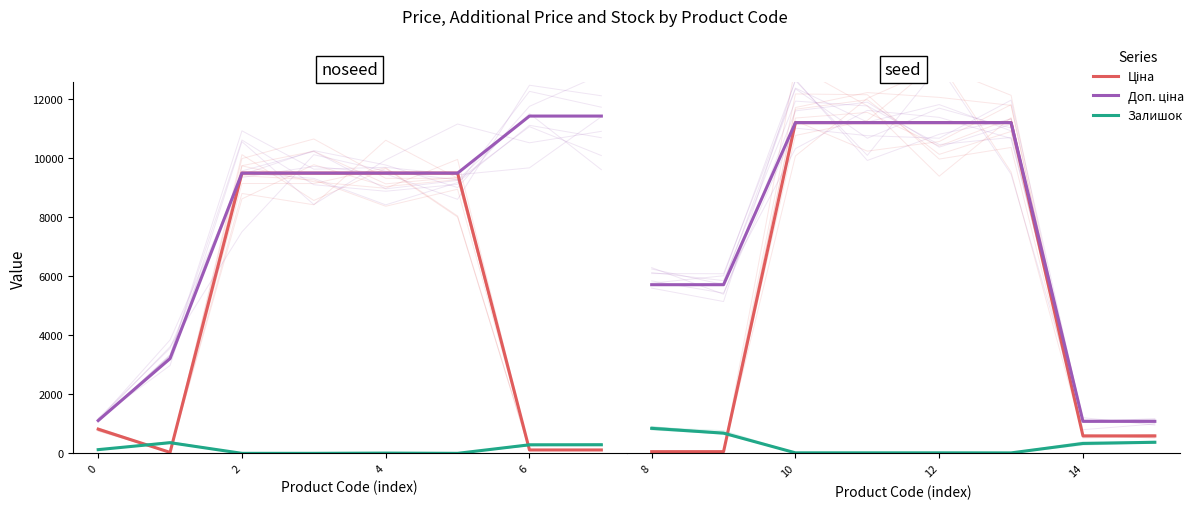

Between 12 and 14, which series saw the biggest shift?

Ціна